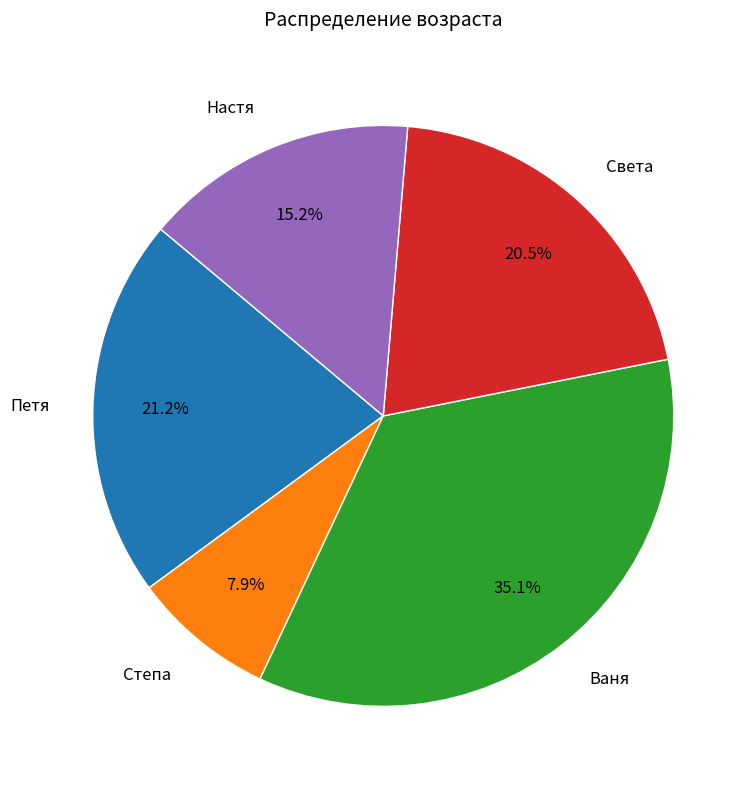

To the nearest percent, what is the difference between the Настя and Петя slice percentages?

6%